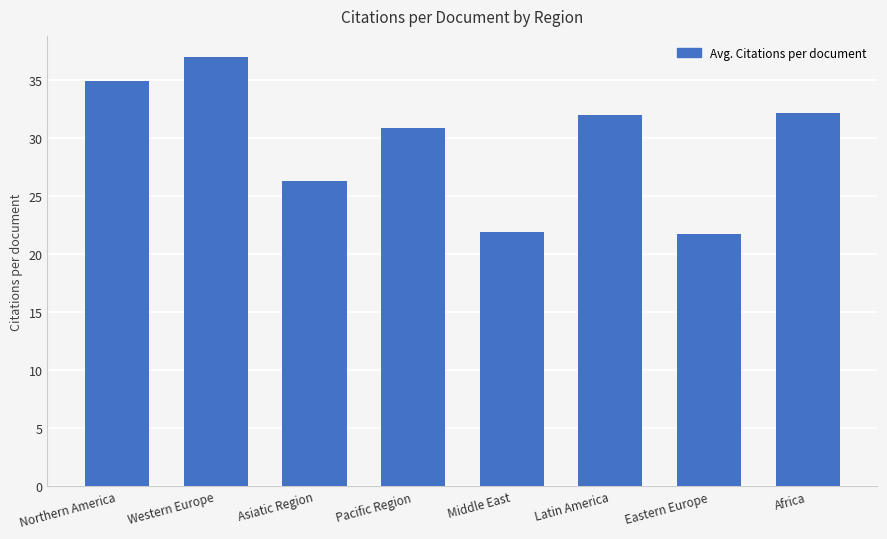

What is the difference between the second highest and second lowest values?

13.0